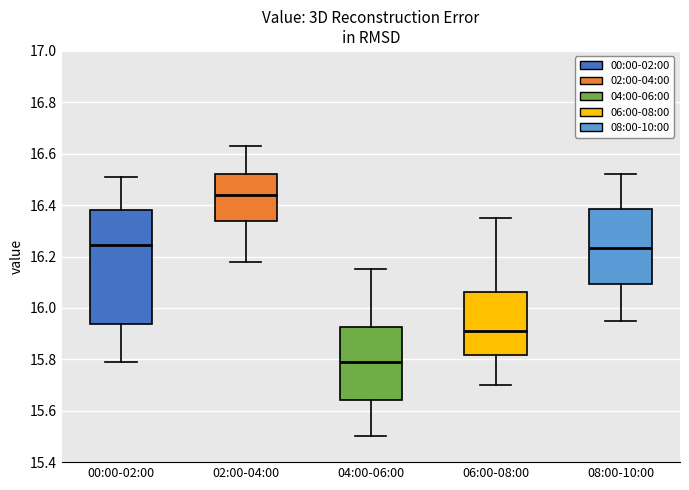

Comparing the boxes themselves (not the whiskers), which one is the tallest?

00:00-02:00